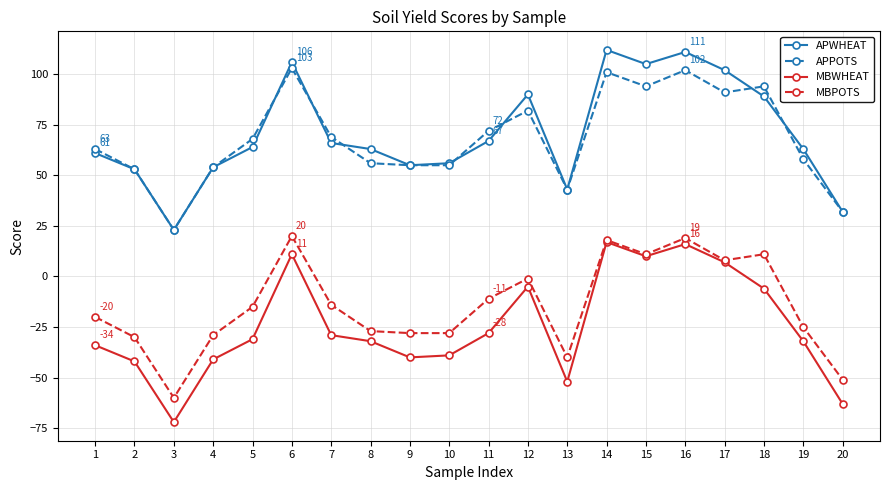

Is it true that MBWHEAT equals -32 at 8?

True